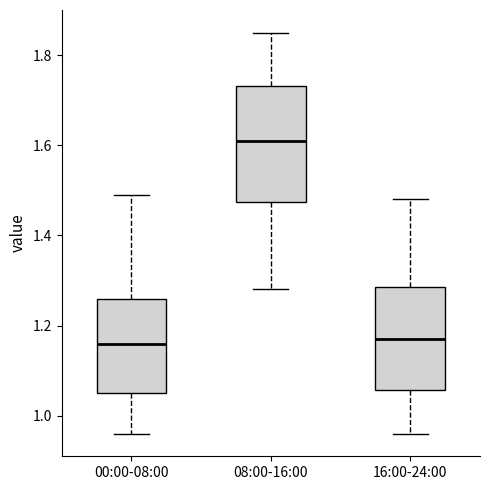

Reading left to right, read every box against the y-axis: the position of its median line, the range the box covers, and the ends of its whiskers. The values are not printed on the chart, so give them approximately, as read against the axis.

00:00-08:00: median 1.16, box 1.06 to 1.26, whiskers 0.96 to 1.50
08:00-16:00: median 1.62, box 1.48 to 1.74, whiskers 1.28 to 1.86
16:00-24:00: median 1.18, box 1.06 to 1.28, whiskers 0.96 to 1.48